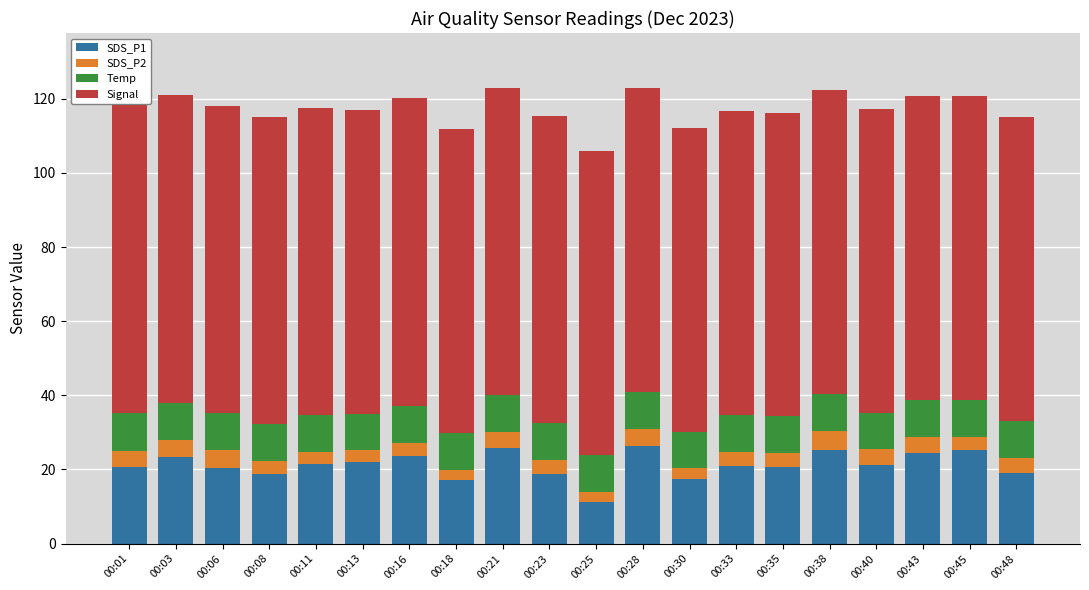

True or false: Temp has a value of 13.5 at 00:13.

False